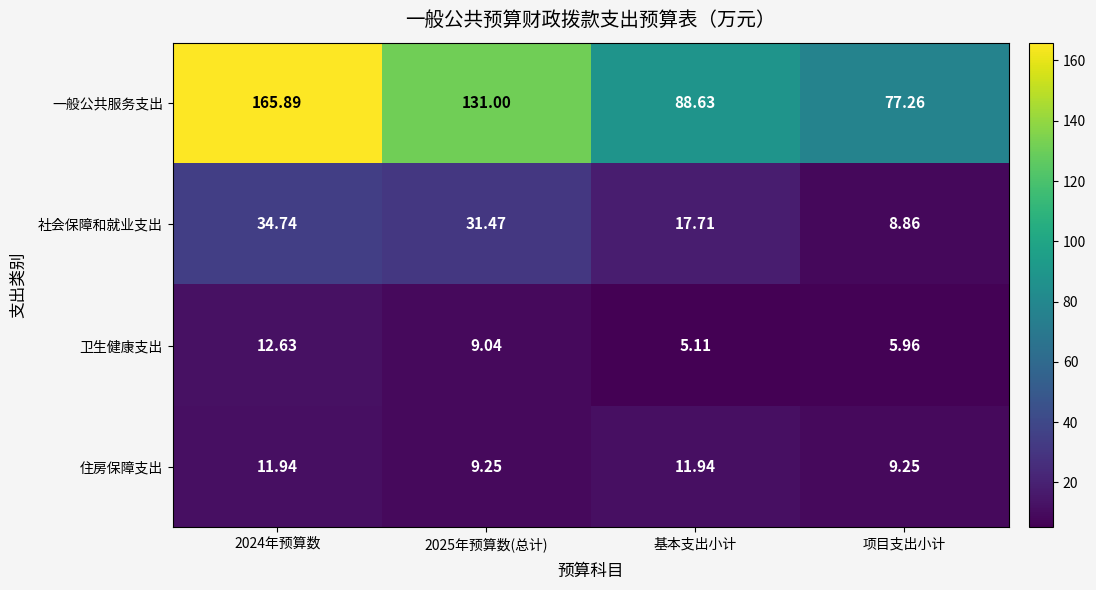

Which series has the largest total across all categories?

一般公共服务支出